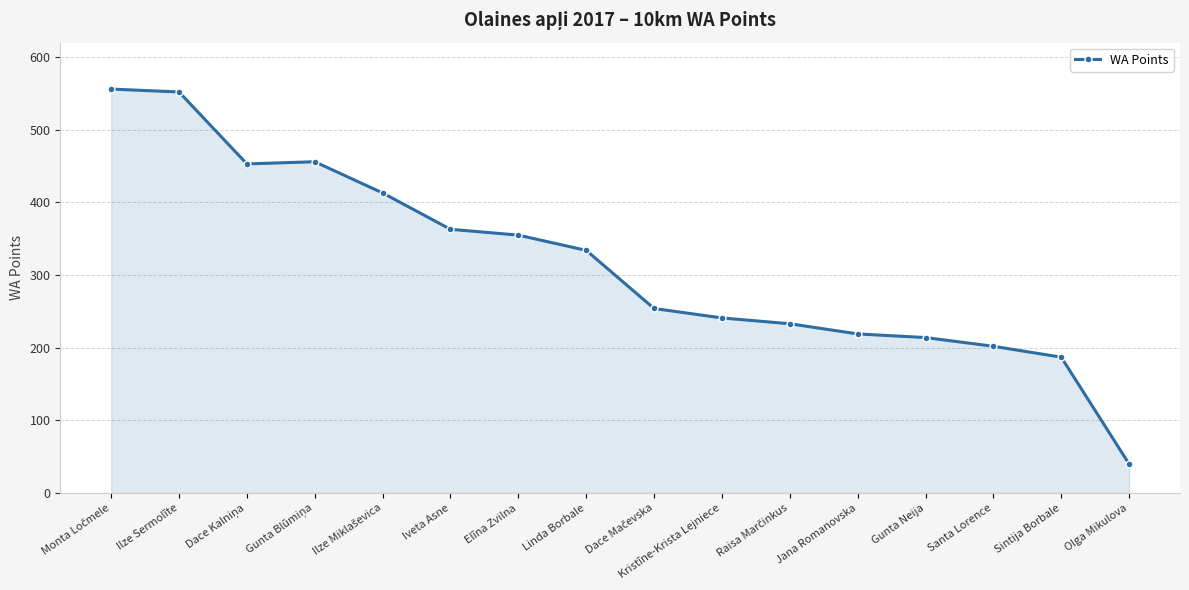

Is it true that the value at Linda Borbale is 334?

True